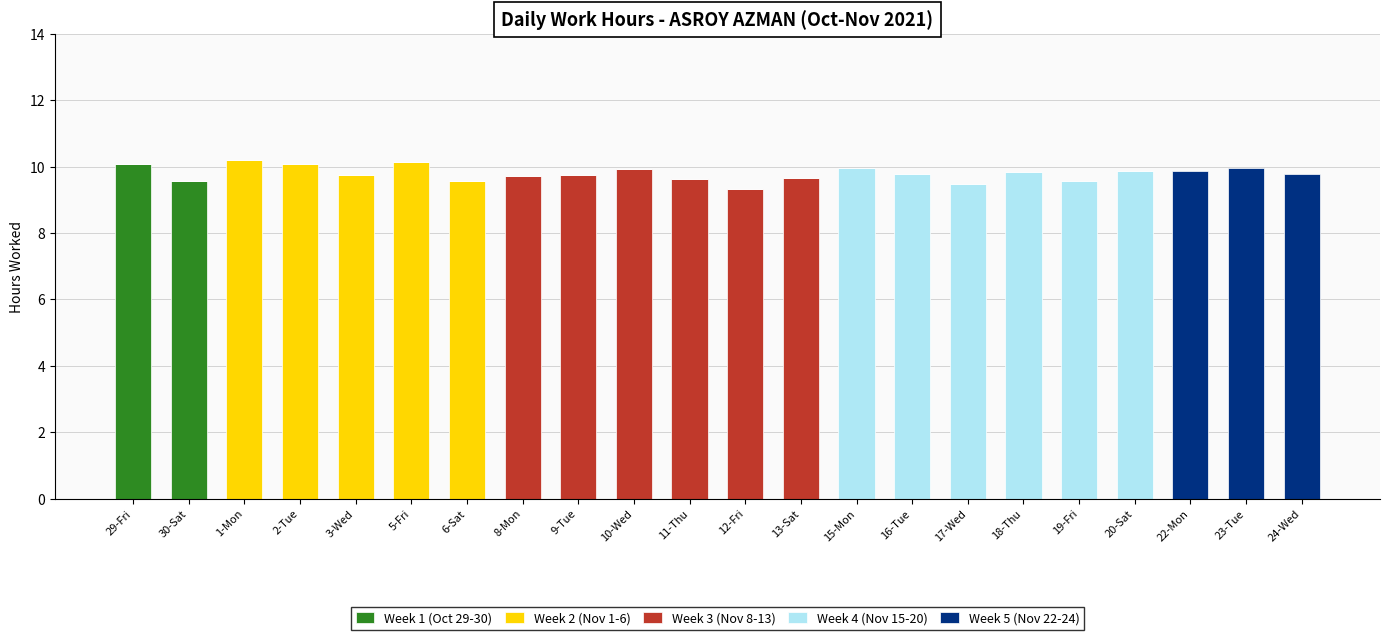

Where is Week 1 (Oct 29-30) nearest to the value 5?

30-Sat